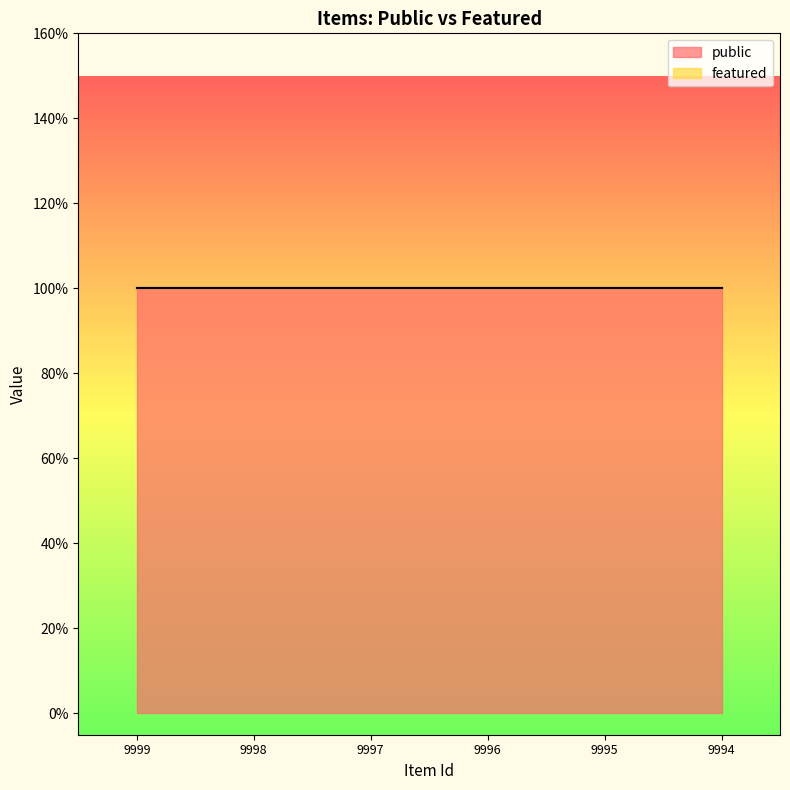

True or false: featured has more than 0 points higher than both neighbors.

False